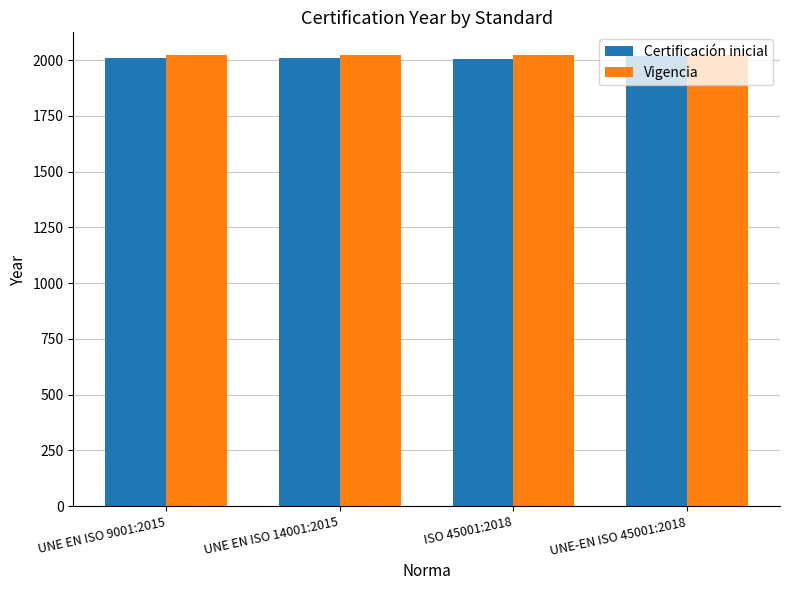

What is the highest value of the Certificación inicial series?

2018